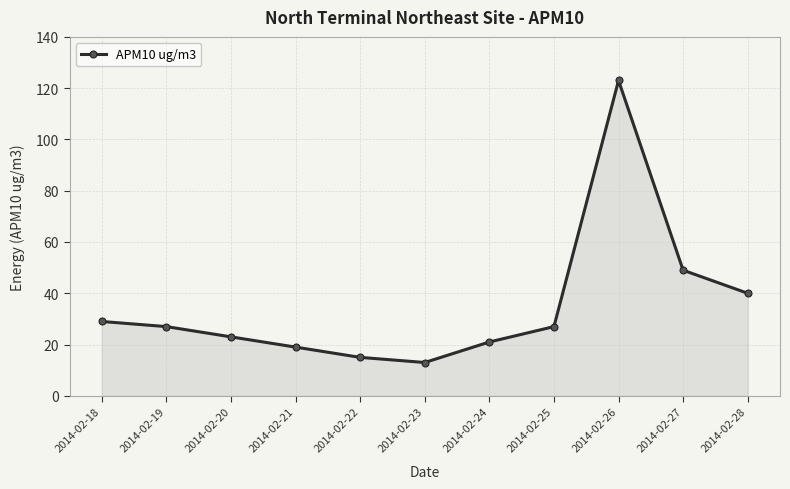

What is the difference between the maximum and second lowest values?

108